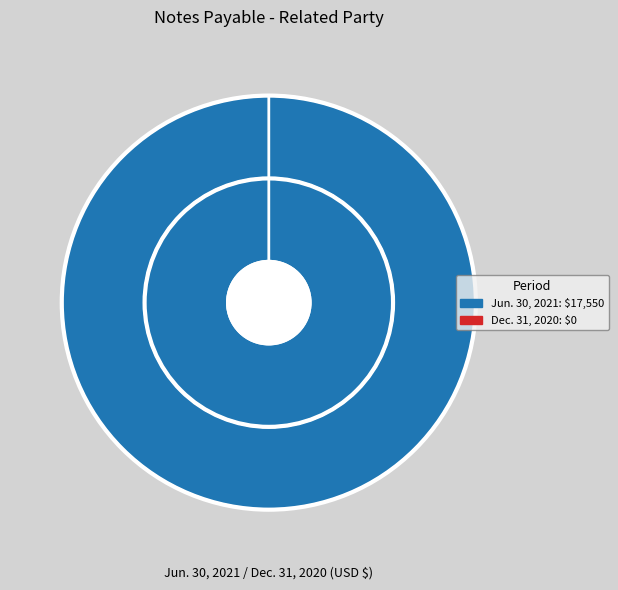

Between Dec. 31, 2020 and Jun. 30, 2021, which is larger?

Jun. 30, 2021